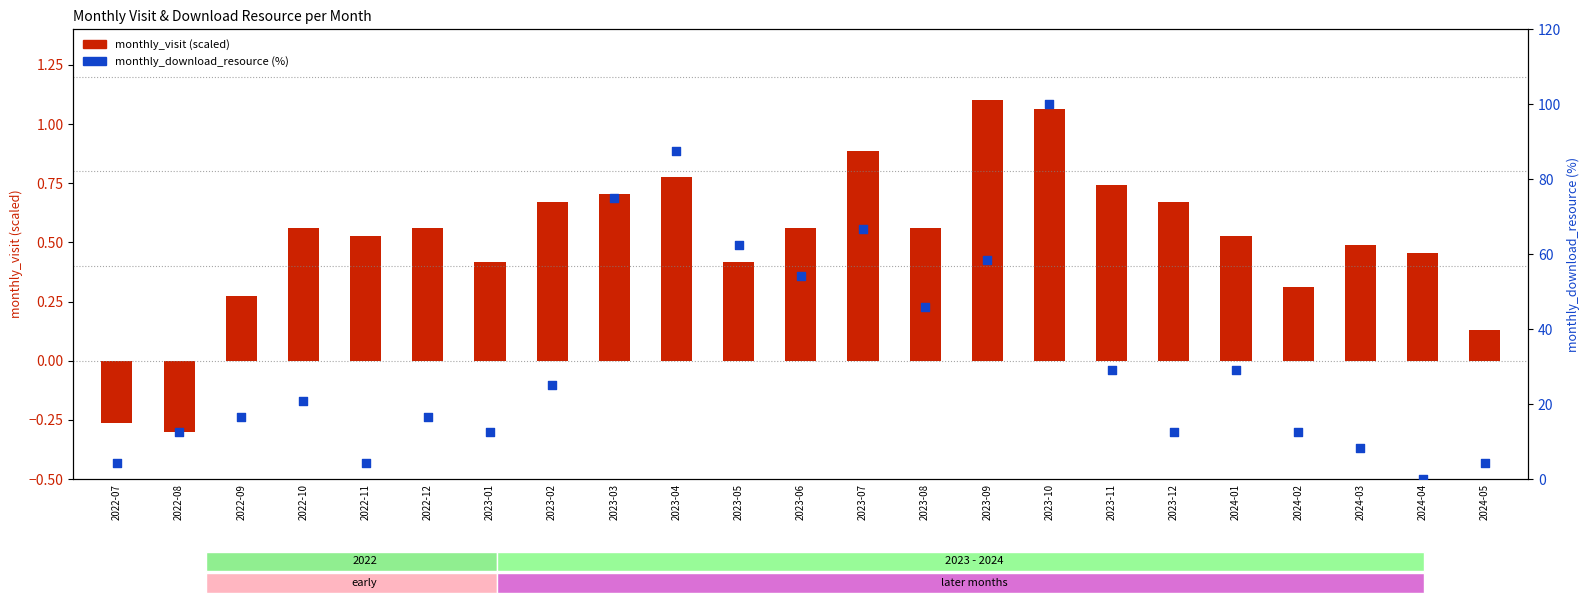

Which series reaches the maximum Y coordinate?

monthly_download_resource (pct)